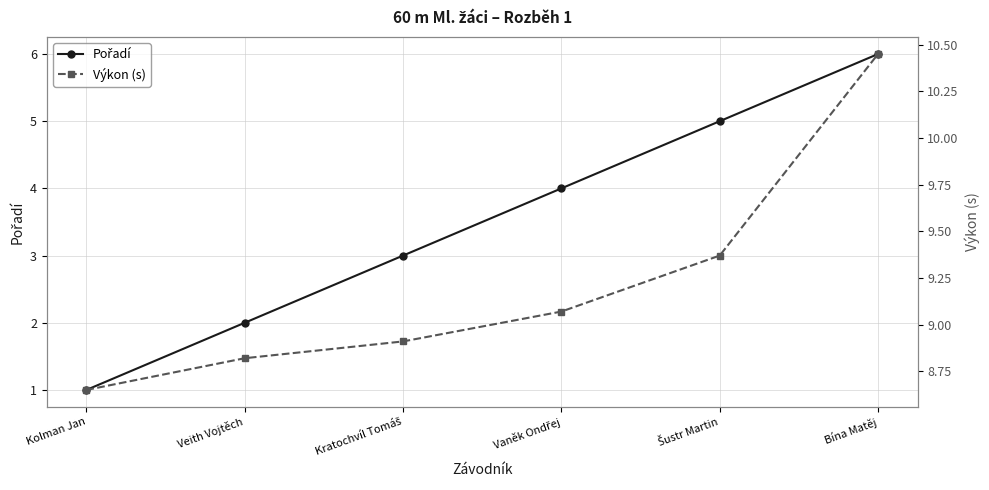

The value of Pořadí at Veith Vojtěch is 2.0. True or false?

True